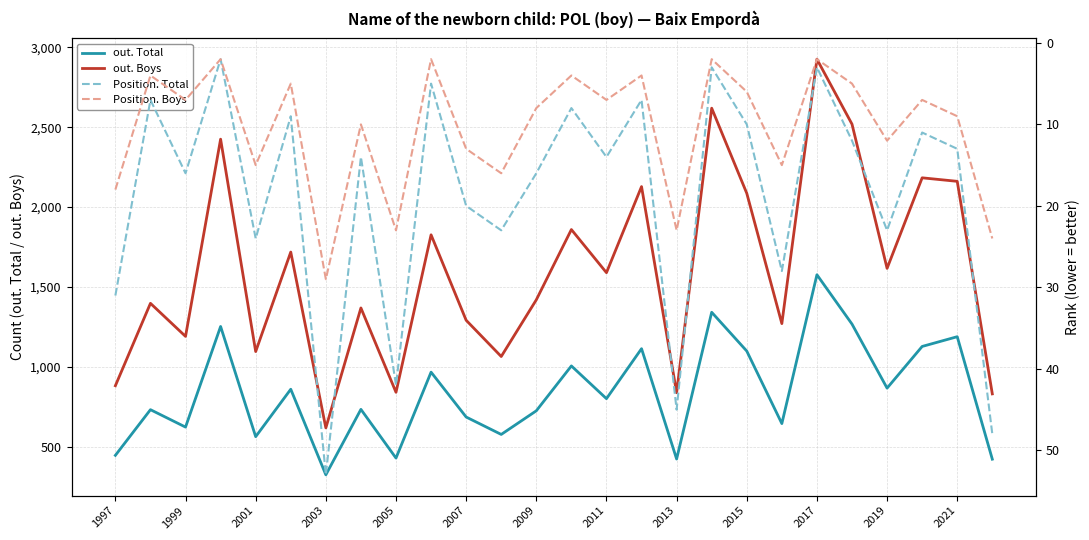

True or false: out. Total and out. Boys cross at least once.

False